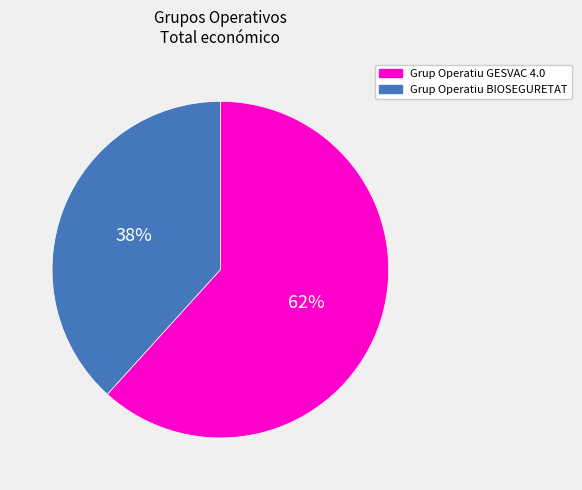

To the nearest percent, what is the average slice percentage?

50%